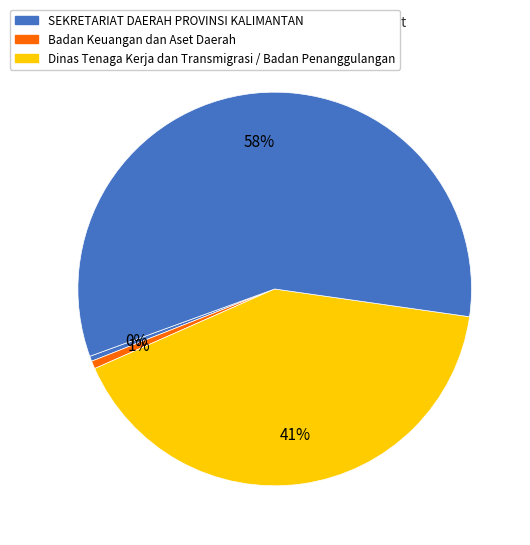

What is the largest slice in the pie chart?

SEKRETARIAT DAERAH PROVINSI KALIMANTAN